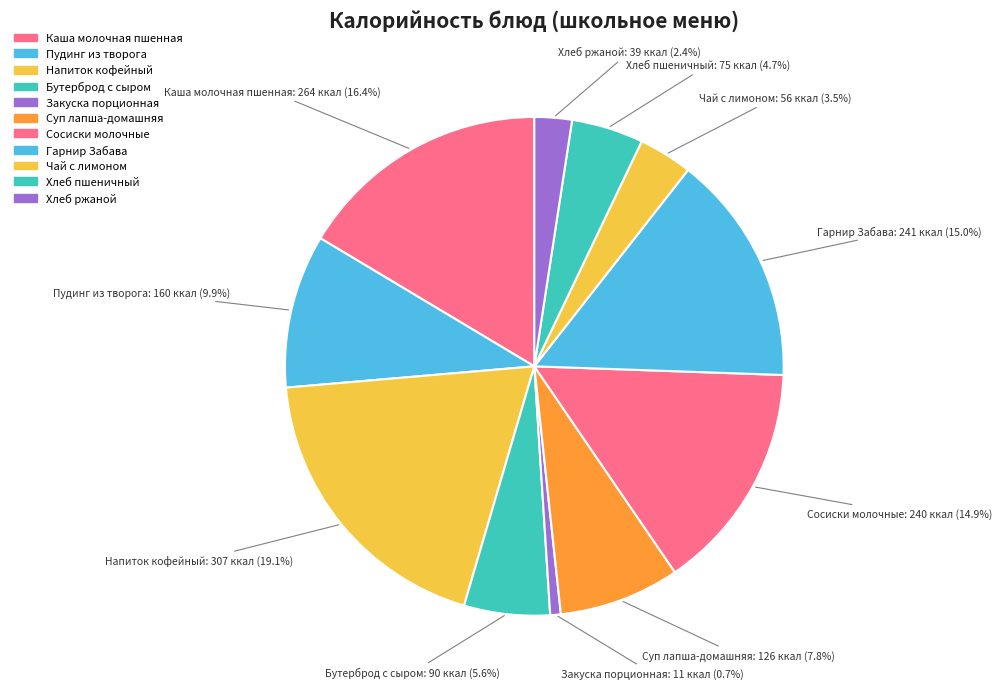

How many segments does this pie chart have?

11